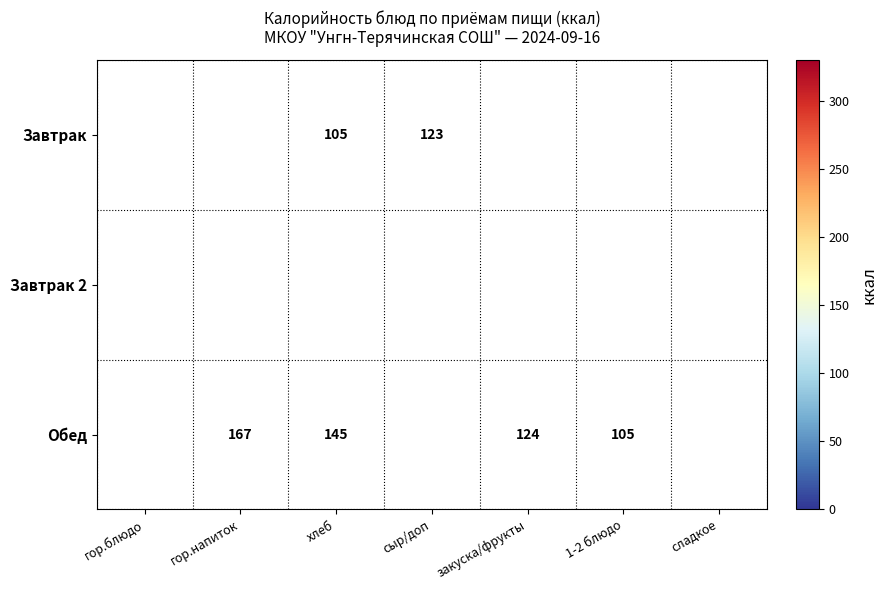

Between закуска/фрукты and гор.блюдо, which is larger?

гор.блюдо